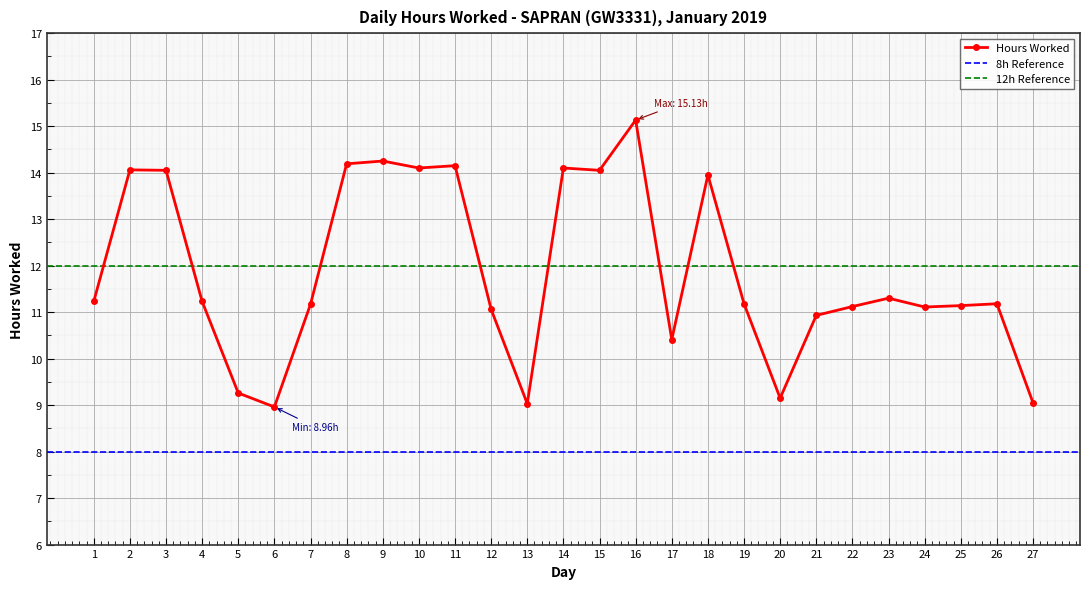

Reading left to right, transcribe all the data shown in this chart.

11.2	14.1	14.1	11.2	9.3	9.0	11.2	14.2	14.2	14.1	14.2	11.1	9.0	14.1	14.1	15.1	10.4	13.9	11.2	9.2	10.9	11.1	11.3	11.1	11.1	11.2	9.1